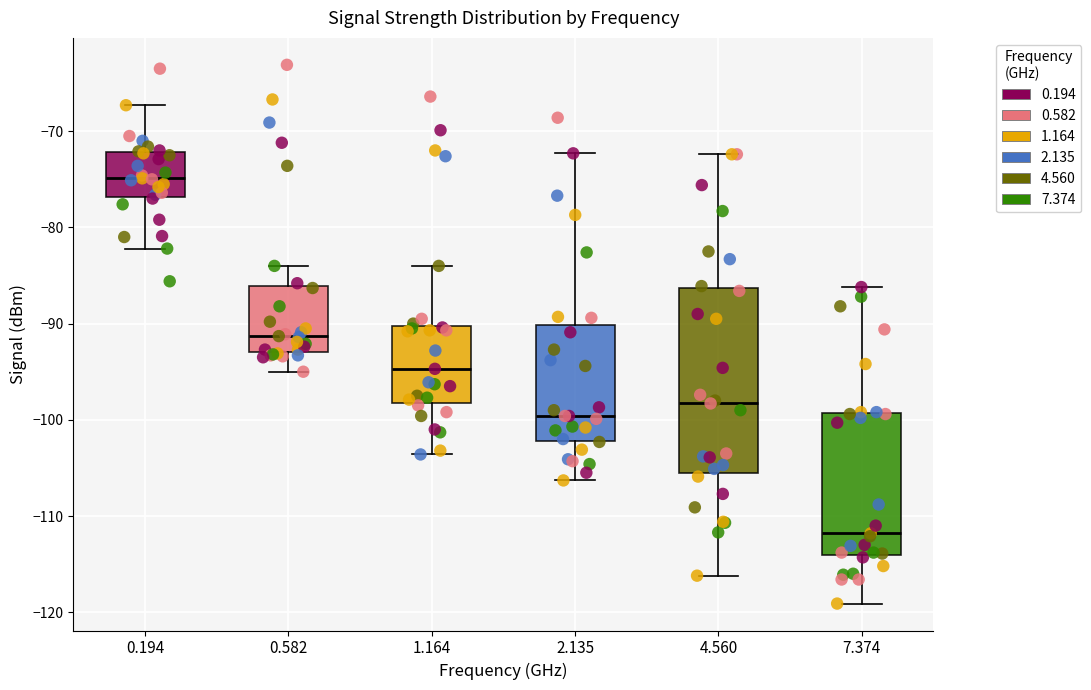

Reading left to right, transcribe this box plot: for each box, give where its median line is, the range the box spans, and where its two whiskers end, as read against the y-axis. The values are not printed on the chart, so give them approximately, as read against the axis.

0.194: median -75, box -77 to -72, whiskers -82 to -67
0.582: median -91, box -93 to -86, whiskers -95 to -84
1.164: median -95, box -98 to -90, whiskers -104 to -84
2.135: median -100, box -102 to -90, whiskers -106 to -72
4.560: median -98, box -105 to -86, whiskers -116 to -72
7.374: median -112, box -114 to -99, whiskers -119 to -86